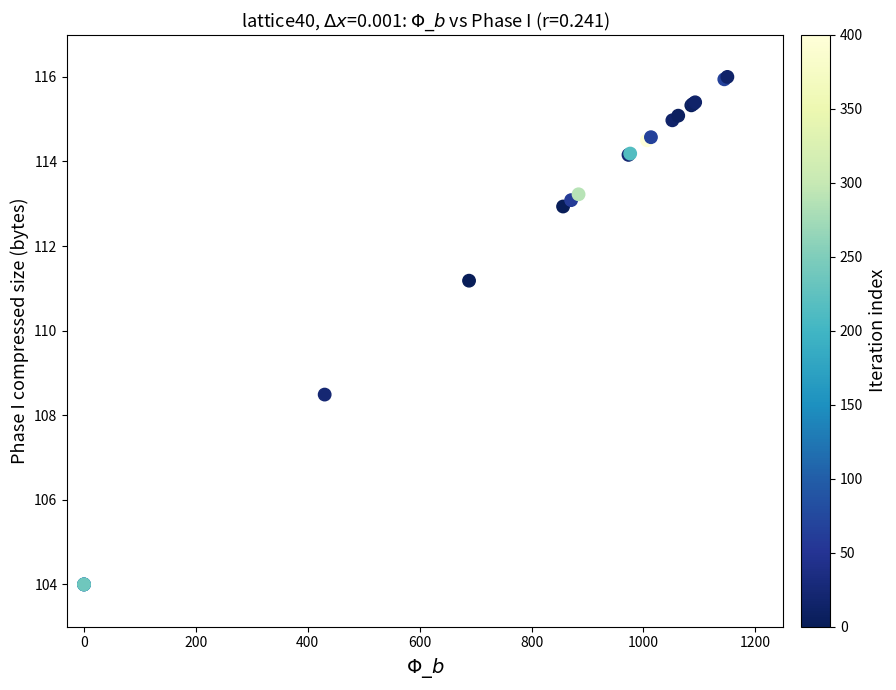

What Y value in the scatter plot is closest to 110?

111.2